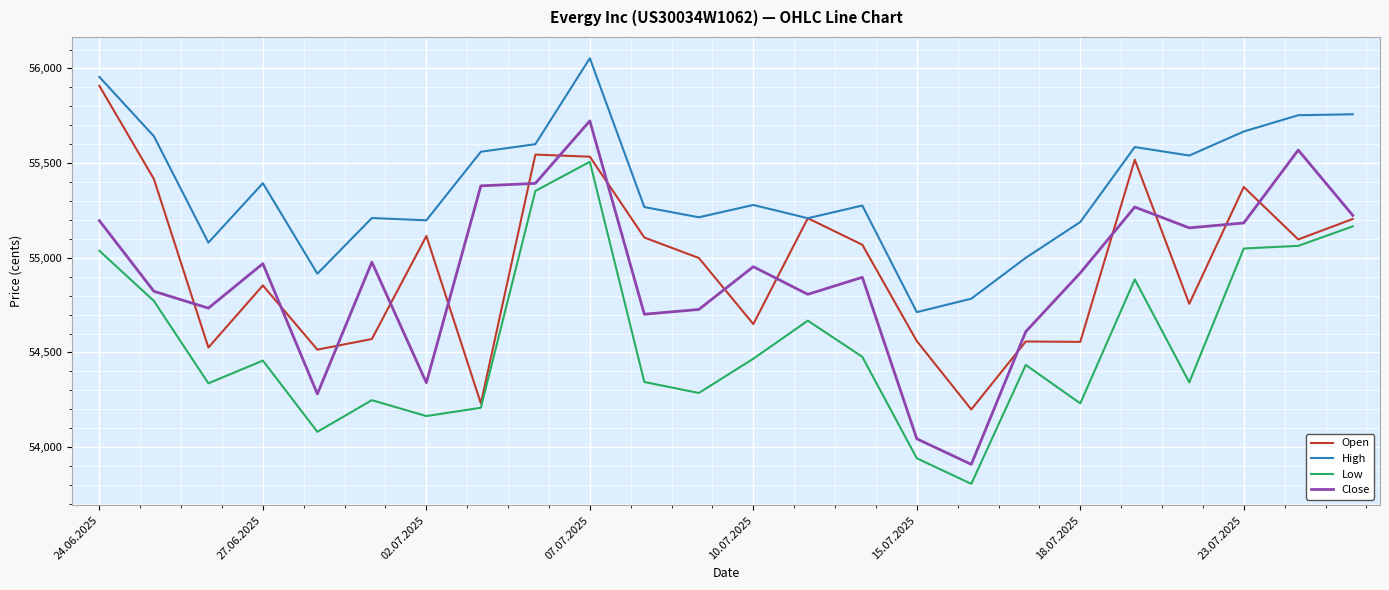

True or false: Close and High cross at least once.

False